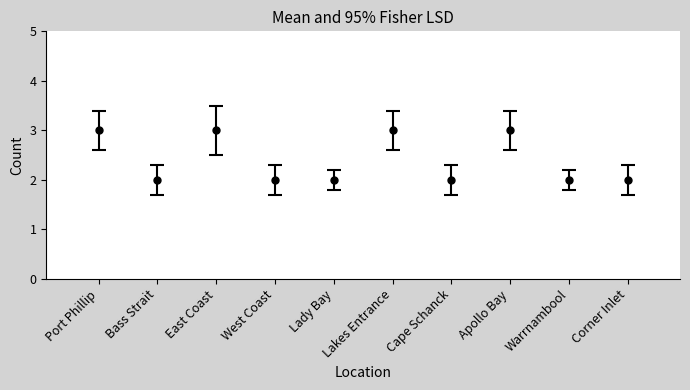

Which series changed the most between Bass Strait and West Coast?

Mean Count